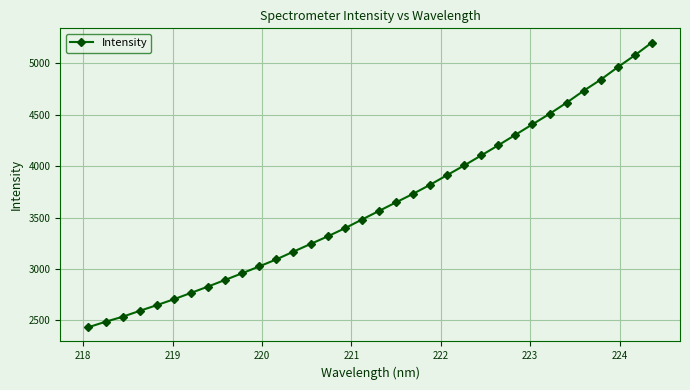

What is the difference between the maximum and minimum values?

2771.8